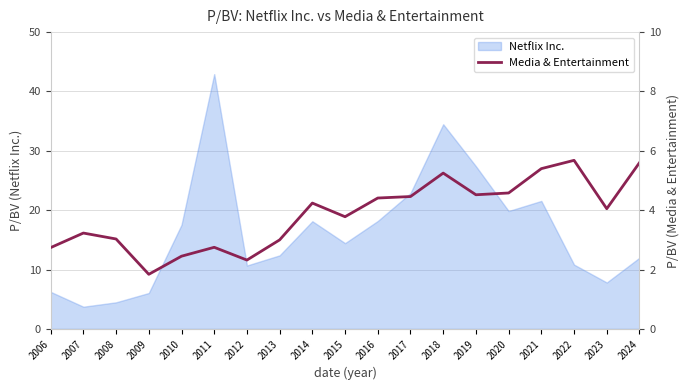

What is the maximum value for Netflix Inc.?

42.9